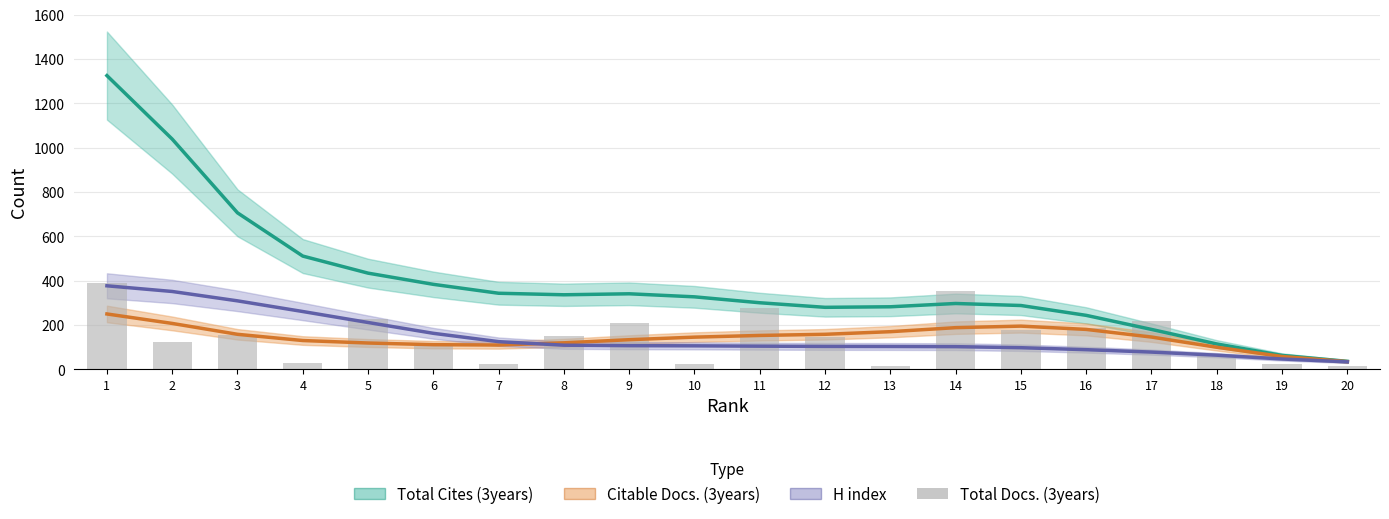

Between 6 and 1, which is larger?

1